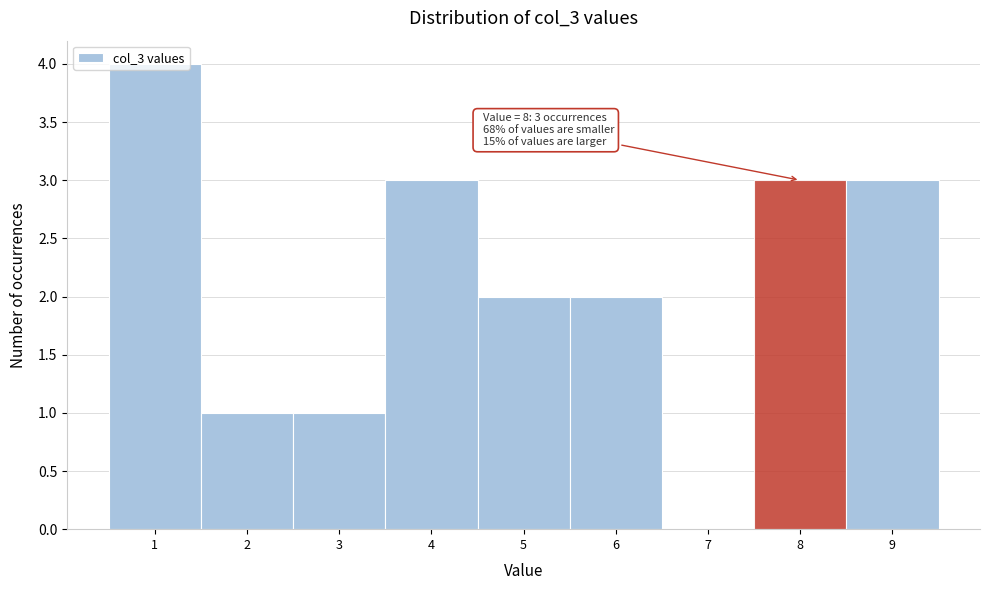

Which range on the x-axis has the tallest bar?

0.5 to 1.5